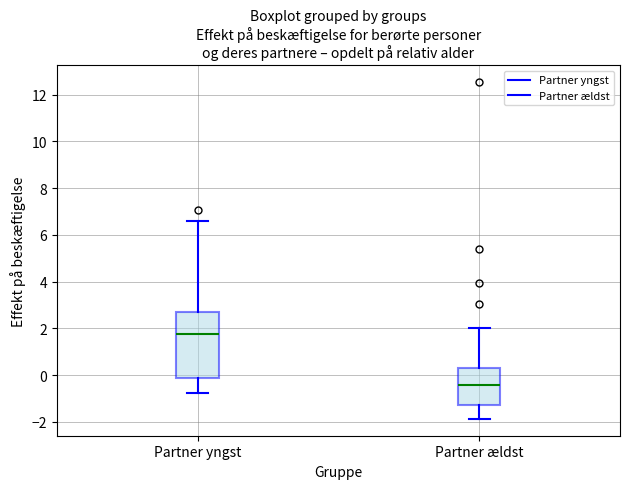

Where does the lower whisker of the box for Partner ældst end on the y-axis? The values are not printed on the chart, so give them approximately, as read against the axis.

-1.8